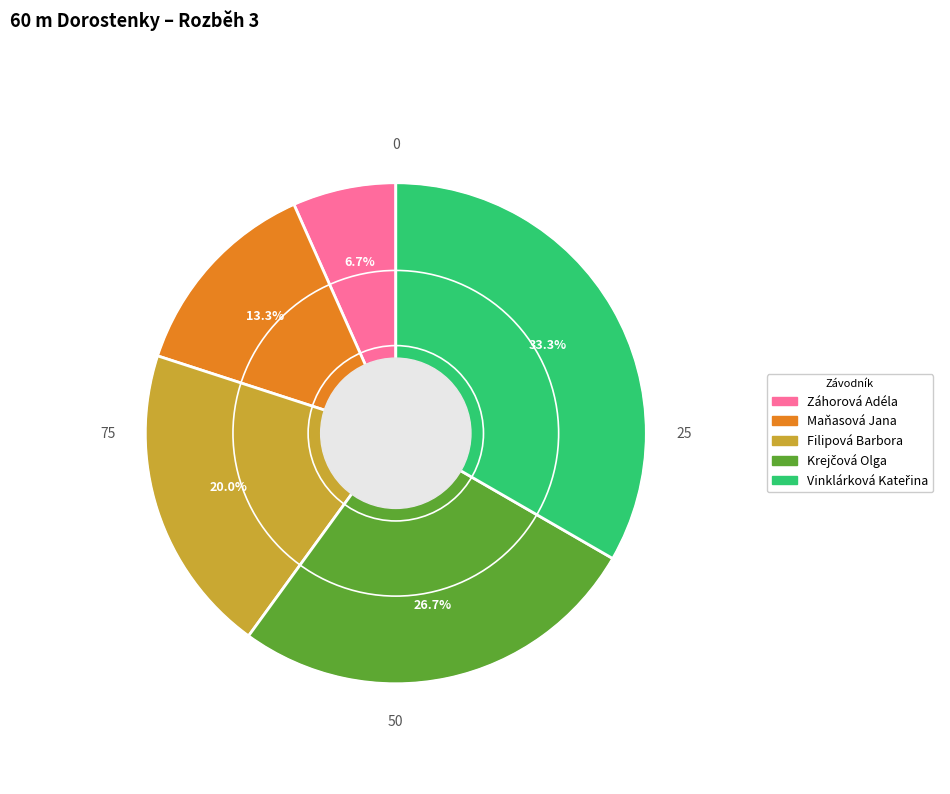

What percentage is the Filipová Barbora slice, to the nearest percent?

20%